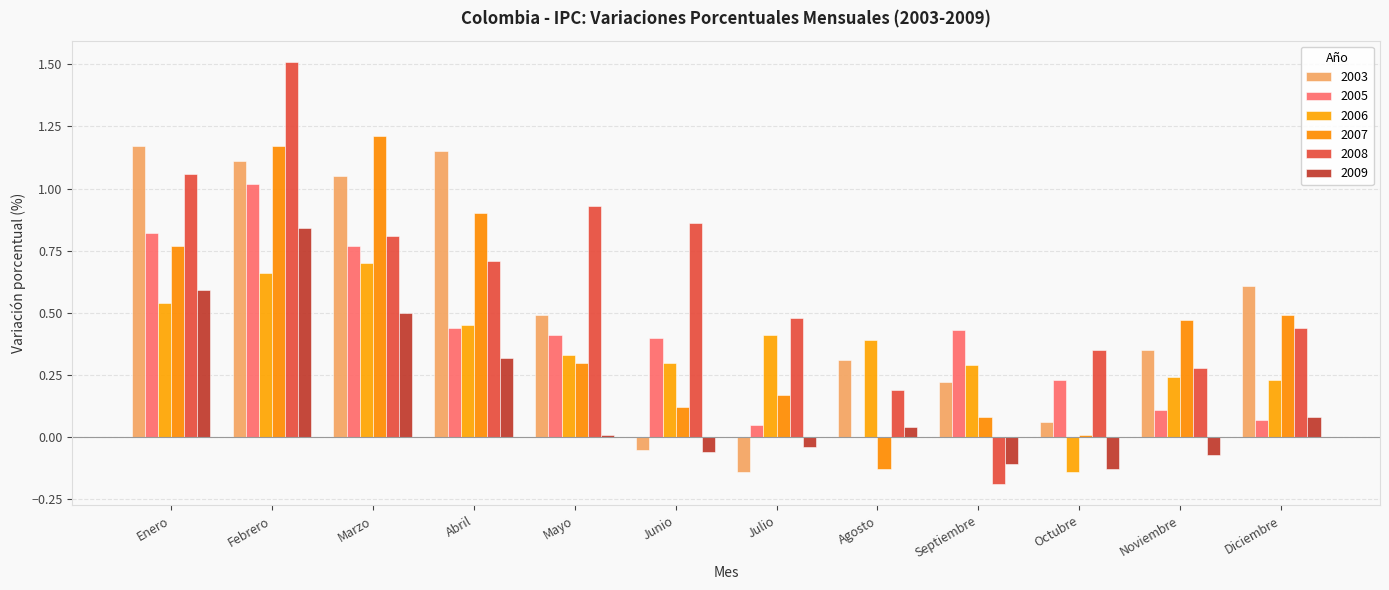

Reading left to right, transcribe all the data shown in this chart.

2003: Enero=1.2	Febrero=1.1	Marzo=1.1	Abril=1.1	Mayo=0.5	Junio=-0.1	Julio=-0.1	Agosto=0.3	Septiembre=0.2	Octubre=0.1	Noviembre=0.3	Diciembre=0.6
2005: Enero=0.8	Febrero=1.0	Marzo=0.8	Abril=0.4	Mayo=0.4	Junio=0.4	Julio=0.1	Agosto=0.0	Septiembre=0.4	Octubre=0.2	Noviembre=0.1	Diciembre=0.1
2006: Enero=0.5	Febrero=0.7	Marzo=0.7	Abril=0.5	Mayo=0.3	Junio=0.3	Julio=0.4	Agosto=0.4	Septiembre=0.3	Octubre=-0.1	Noviembre=0.2	Diciembre=0.2
2007: Enero=0.8	Febrero=1.2	Marzo=1.2	Abril=0.9	Mayo=0.3	Junio=0.1	Julio=0.2	Agosto=-0.1	Septiembre=0.1	Octubre=0.0	Noviembre=0.5	Diciembre=0.5
2008: Enero=1.1	Febrero=1.5	Marzo=0.8	Abril=0.7	Mayo=0.9	Junio=0.9	Julio=0.5	Agosto=0.2	Septiembre=-0.2	Octubre=0.3	Noviembre=0.3	Diciembre=0.4
2009: Enero=0.6	Febrero=0.8	Marzo=0.5	Abril=0.3	Mayo=0.0	Junio=-0.1	Julio=-0.0	Agosto=0.0	Septiembre=-0.1	Octubre=-0.1	Noviembre=-0.1	Diciembre=0.1